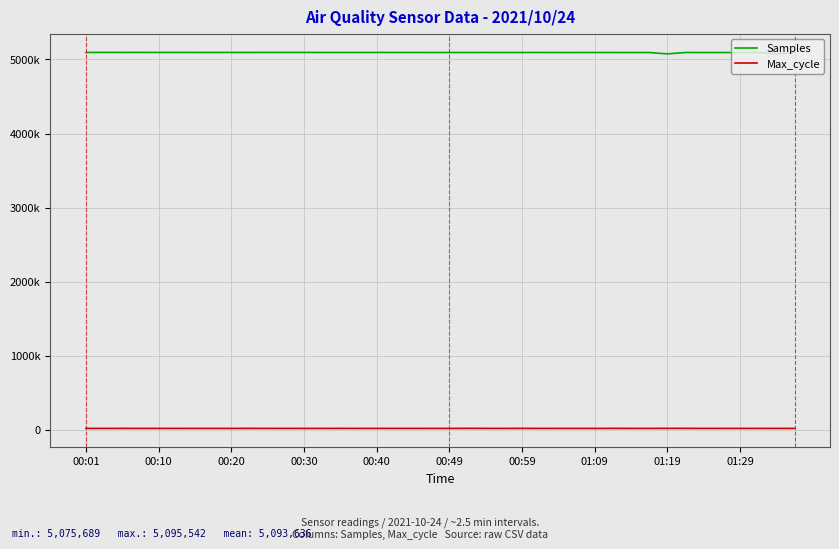

What is the maximum value for Samples?

5095542